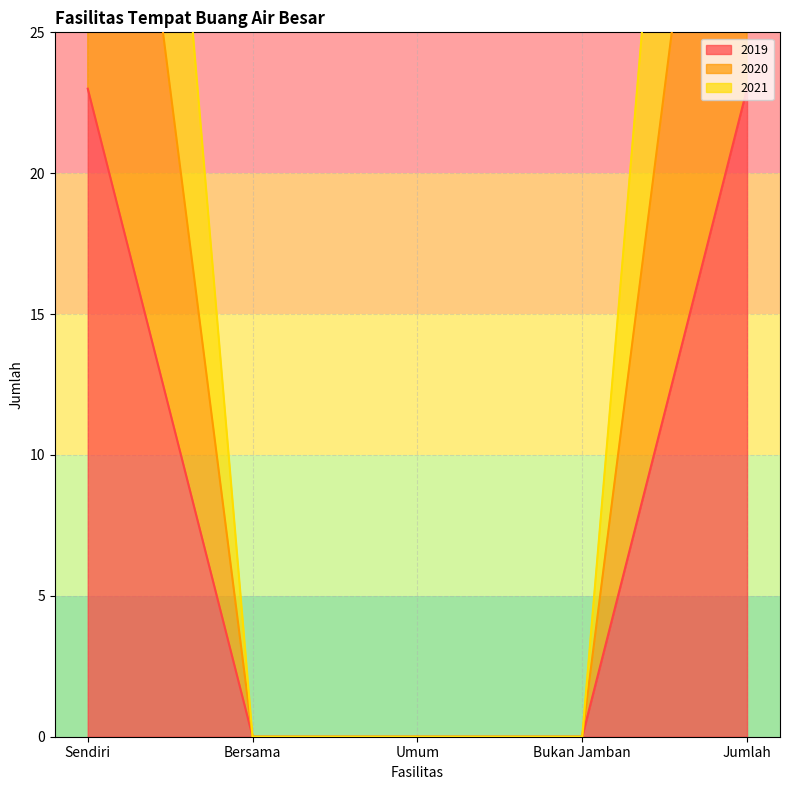

How many values in the 2019 series exceed 0?

2